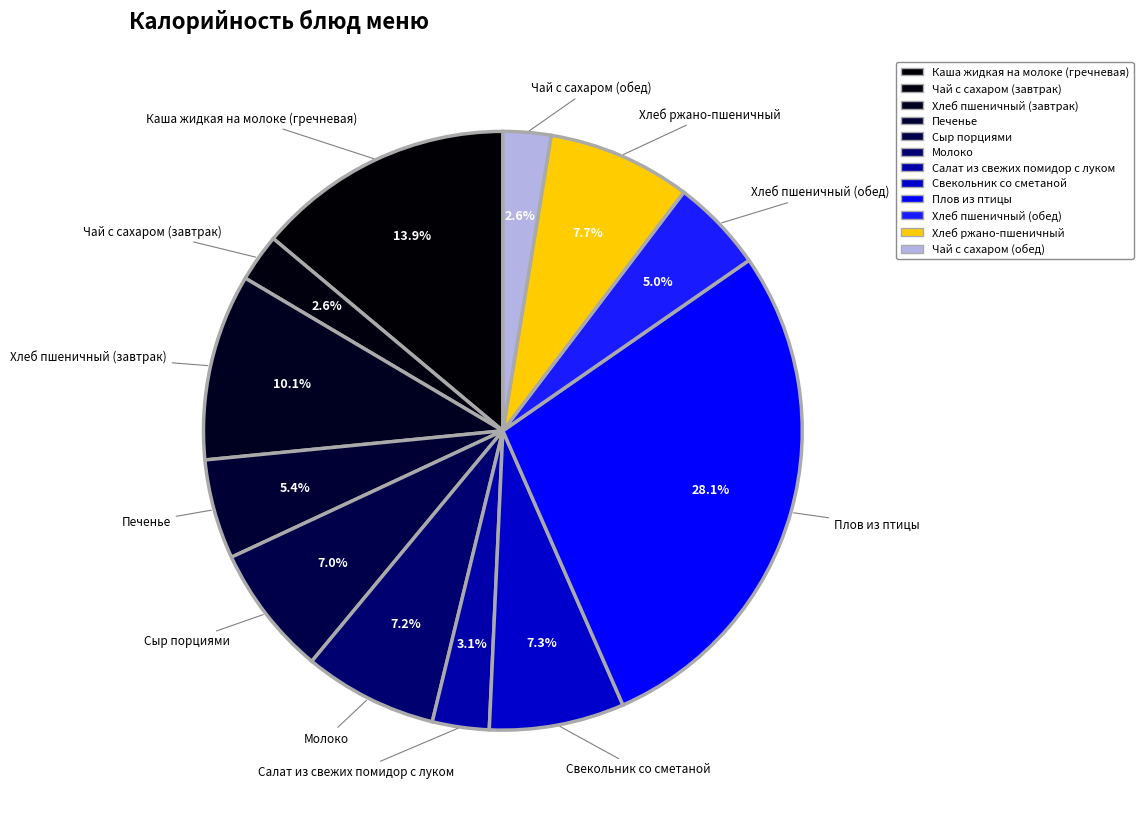

What is the smallest slice in the pie chart?

Чай с сахаром (завтрак)